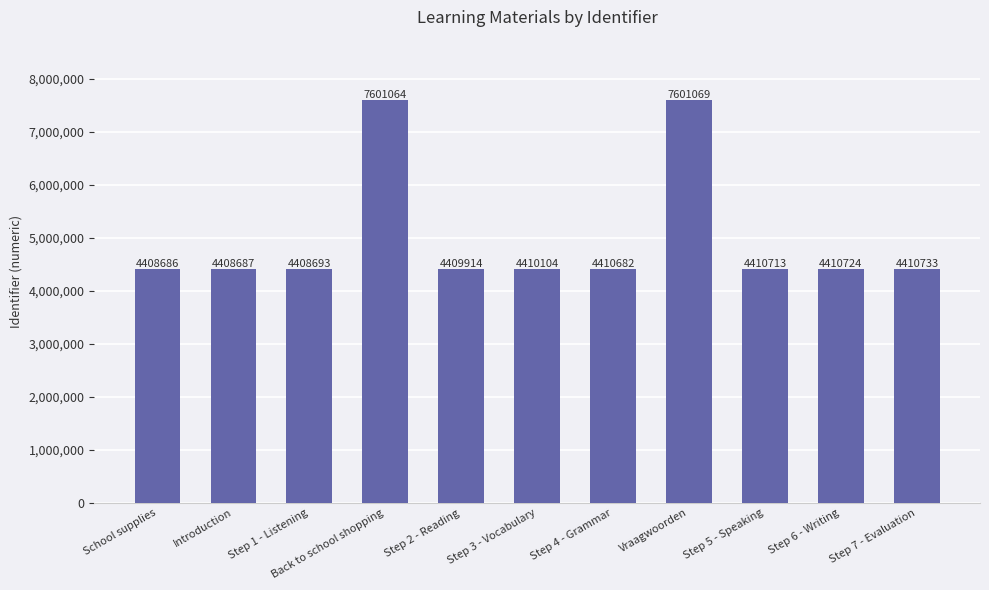

Reading left to right, list all the values displayed in this chart.

4408686	4408687	4408693	7601064	4409914	4410104	4410682	7601069	4410713	4410724	4410733